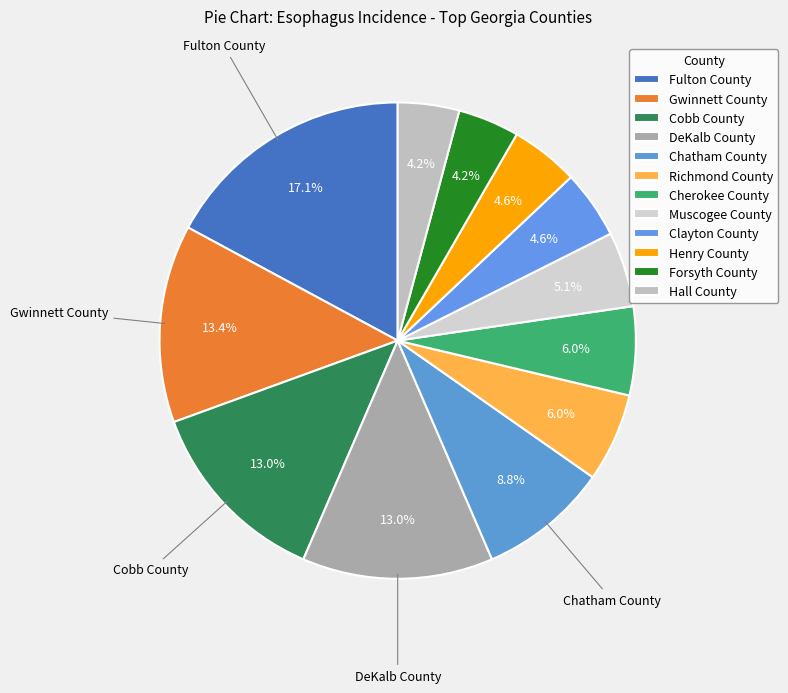

To the nearest percent, what portion does Muscogee County represent?

5%